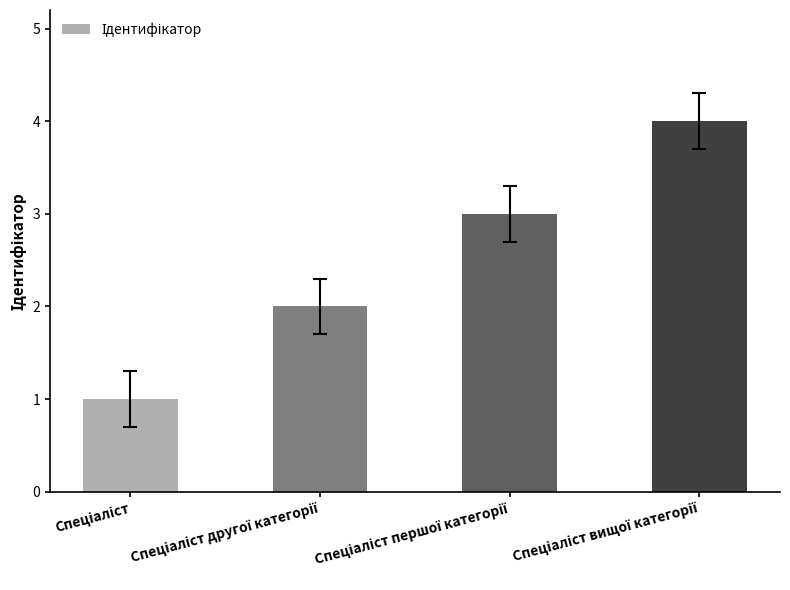

What is the maximum value shown in the chart?

4